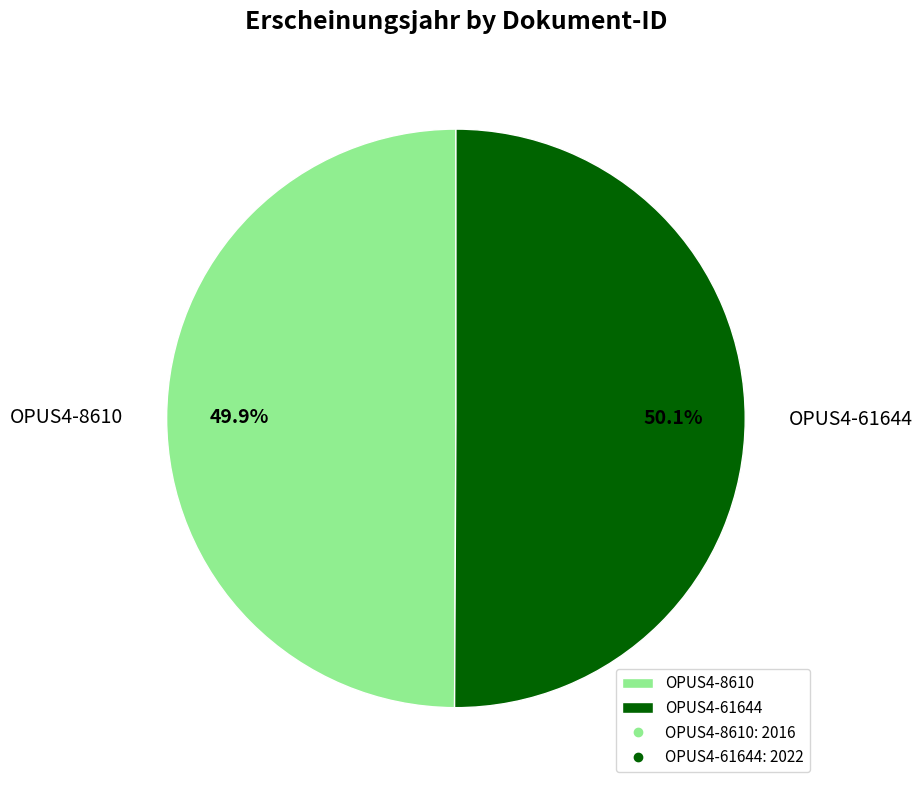

What percentage is the OPUS4-61644 slice, to the nearest percent?

50%